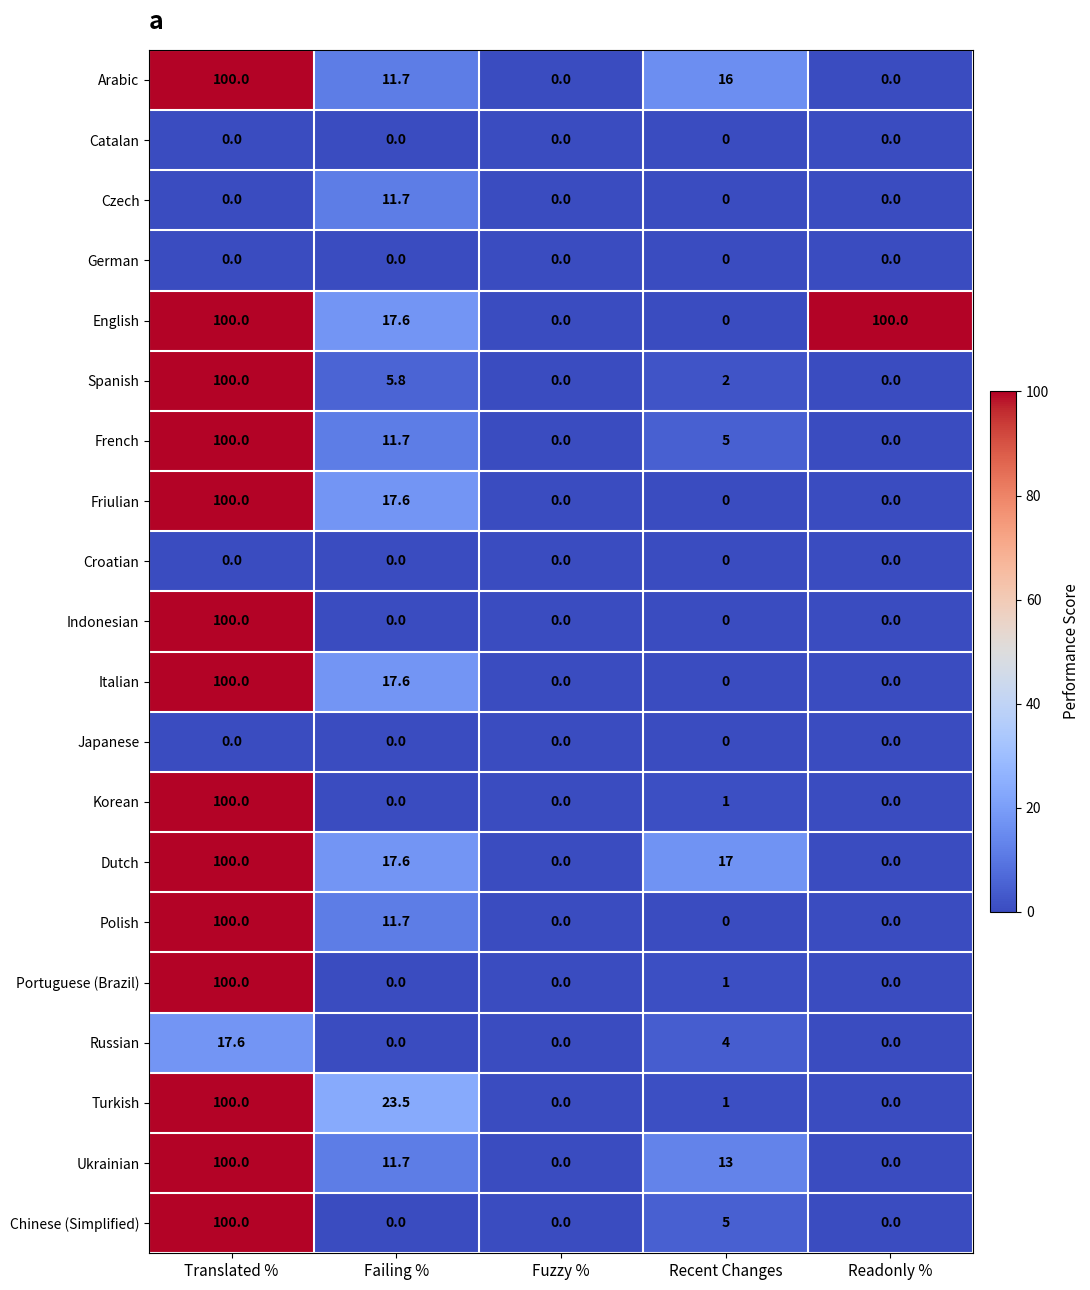

True or false: Turkish has a value of 0.0 at Fuzzy %.

True